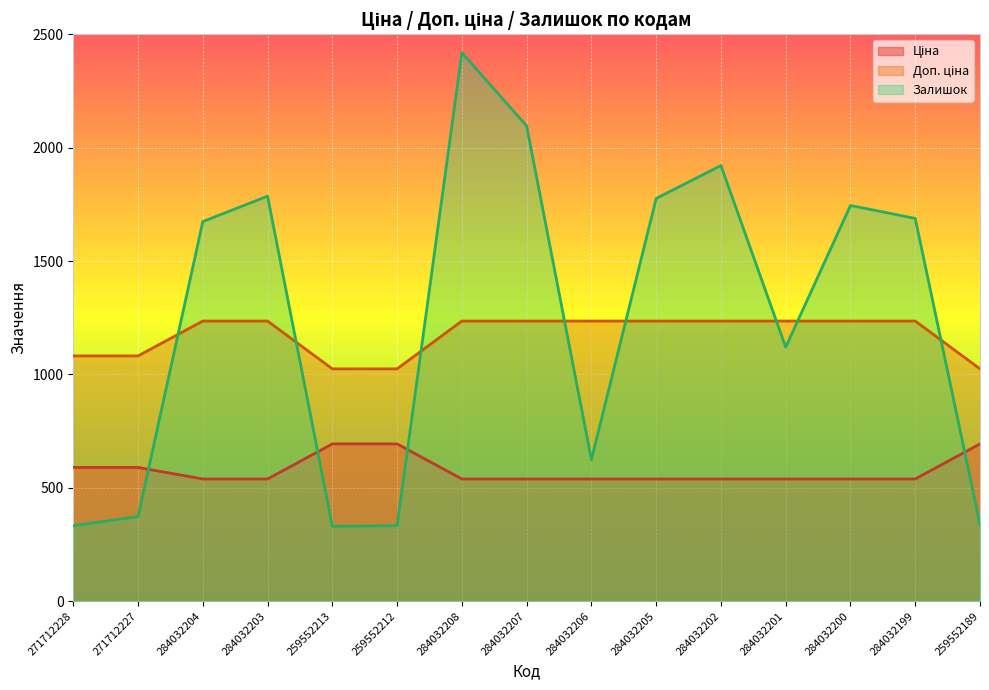

The Доп. ціна series shows 1081.7 at 271712227. True or false?

True